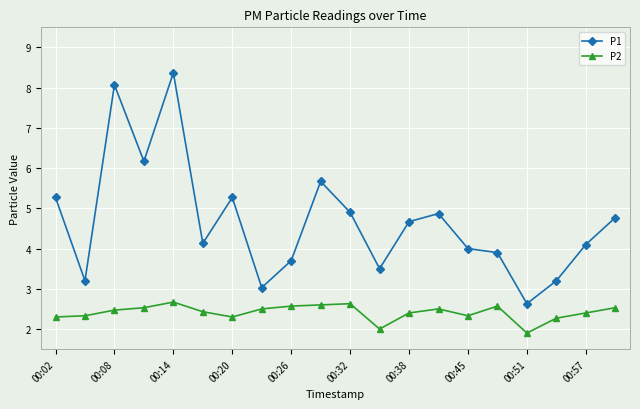

True or false: P1 has more than 0 interior local peaks.

True